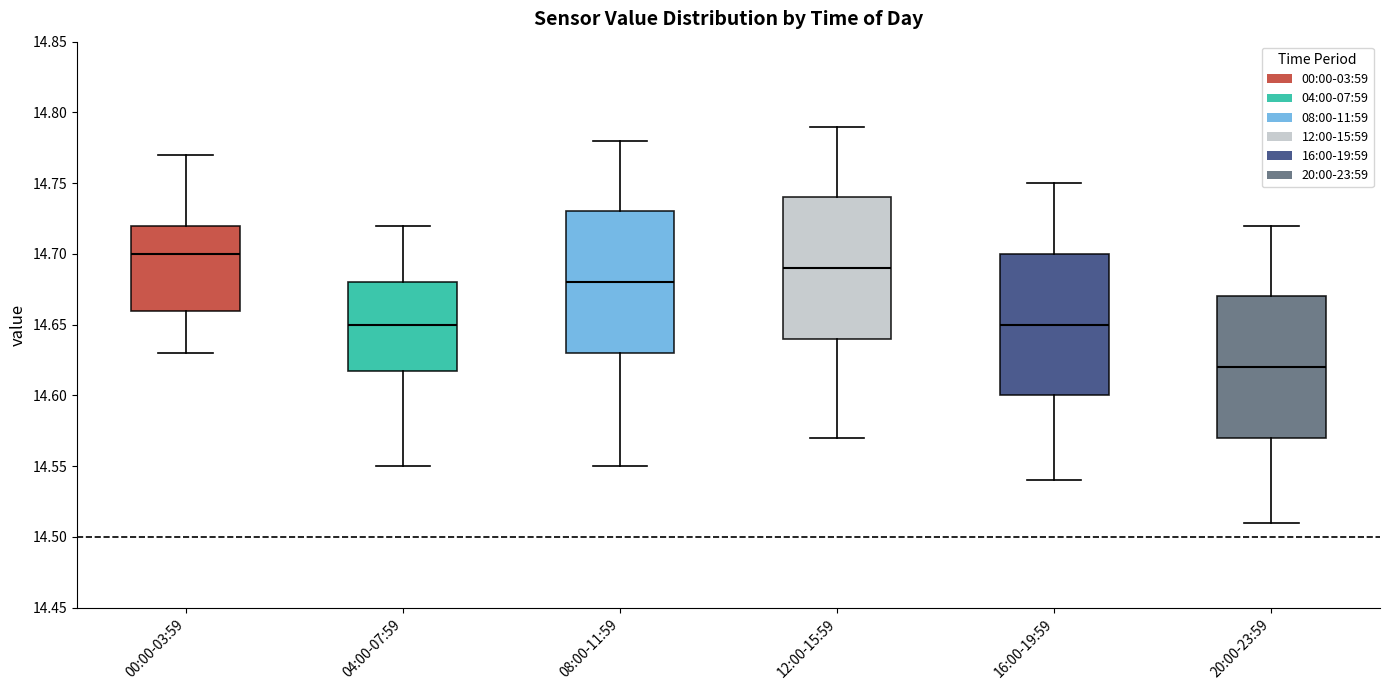

Where is the upper edge of the box for 04:00-07:59 on the y-axis? The values are not printed on the chart, so give them approximately, as read against the axis.

14.68